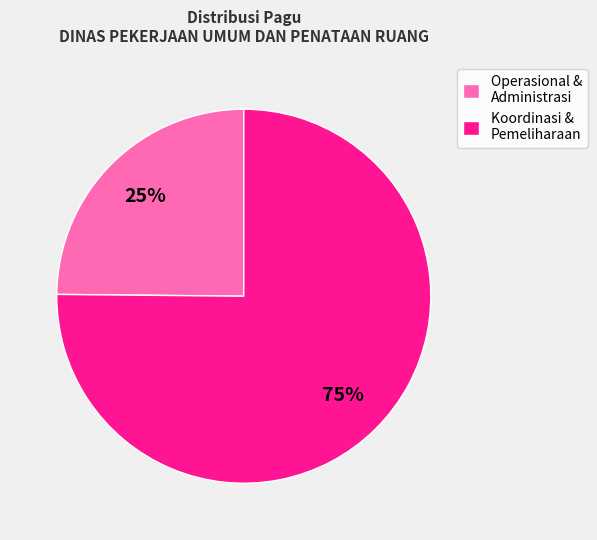

To the nearest percent, what portion does Koordinasi & Pemeliharaan represent?

75%